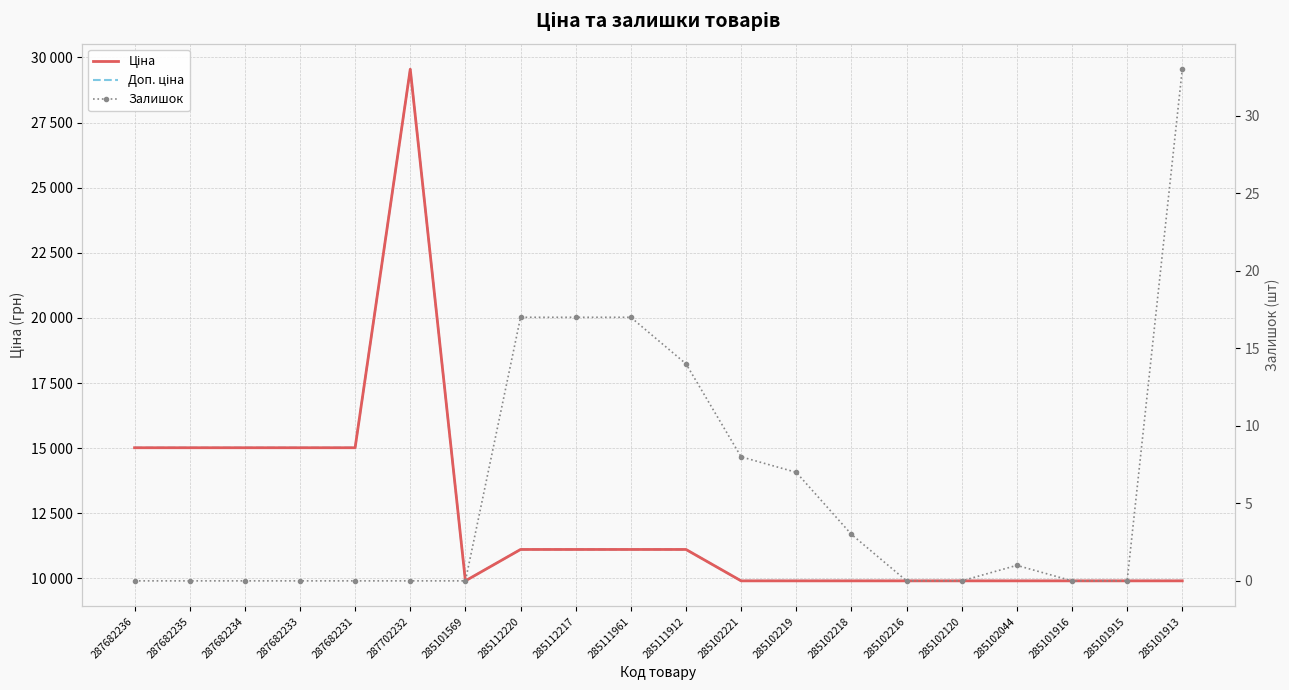

Which label corresponds to the smallest value in the chart?

287682236